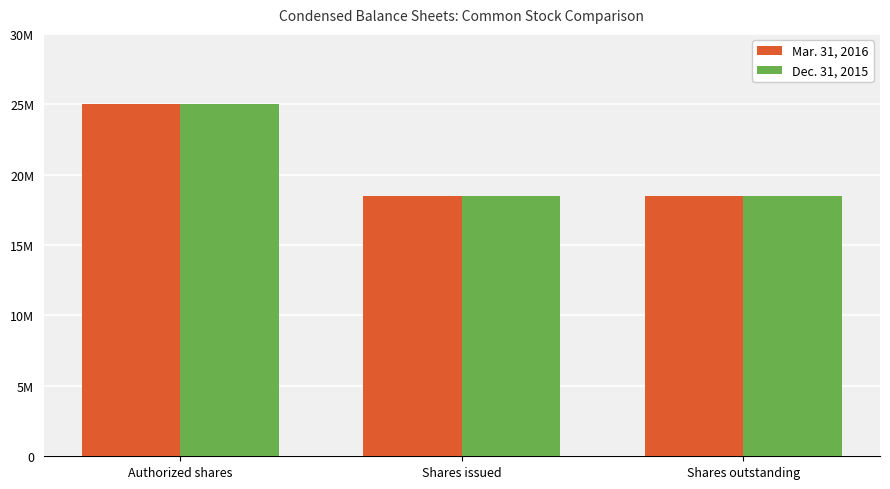

What are all the series names shown in the legend?

Mar. 31, 2016, Dec. 31, 2015